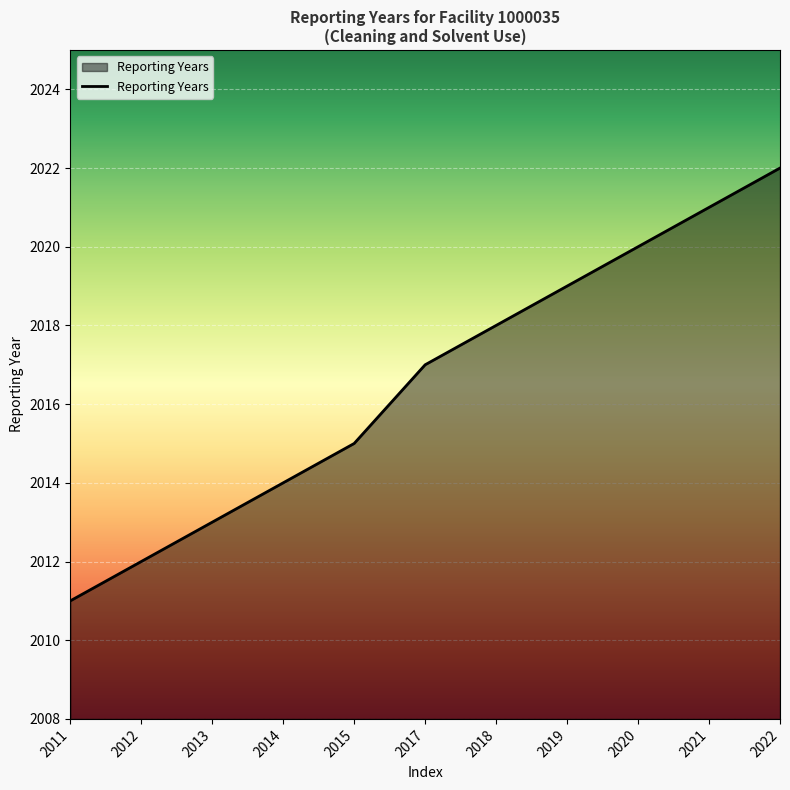

Reading right to left, extract all data points from this chart.

2022=2022	2021=2021	2020=2020	2019=2019	2018=2018	2017=2017	2015=2015	2014=2014	2013=2013	2012=2012	2011=2011